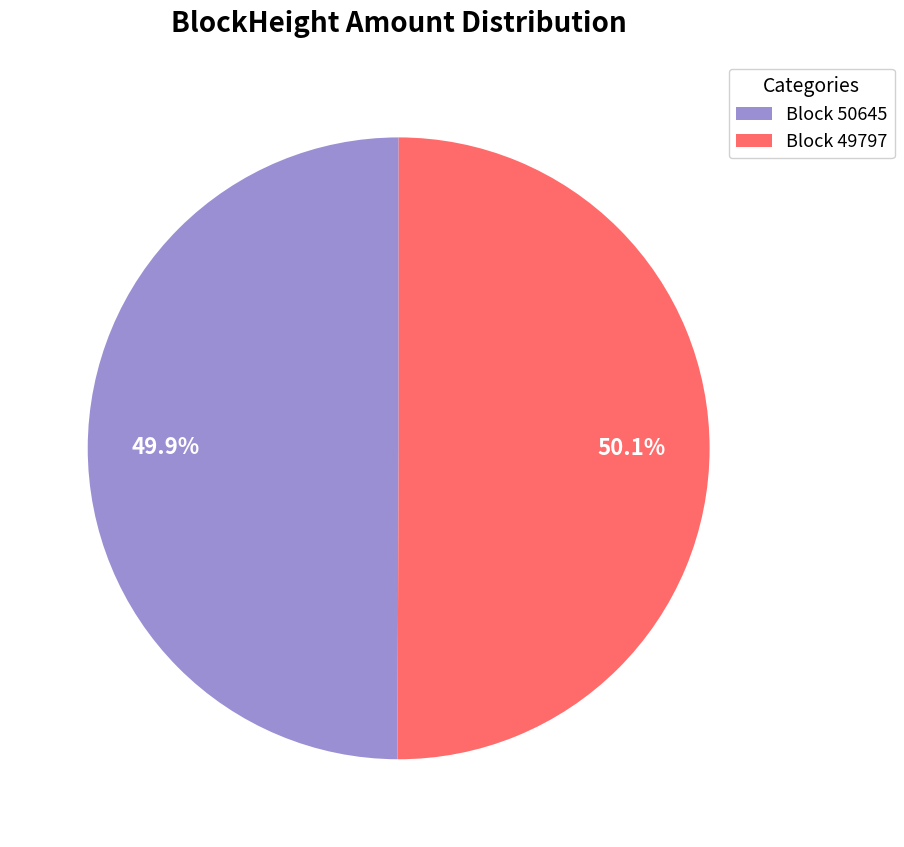

Is there a majority slice in this chart?

Yes